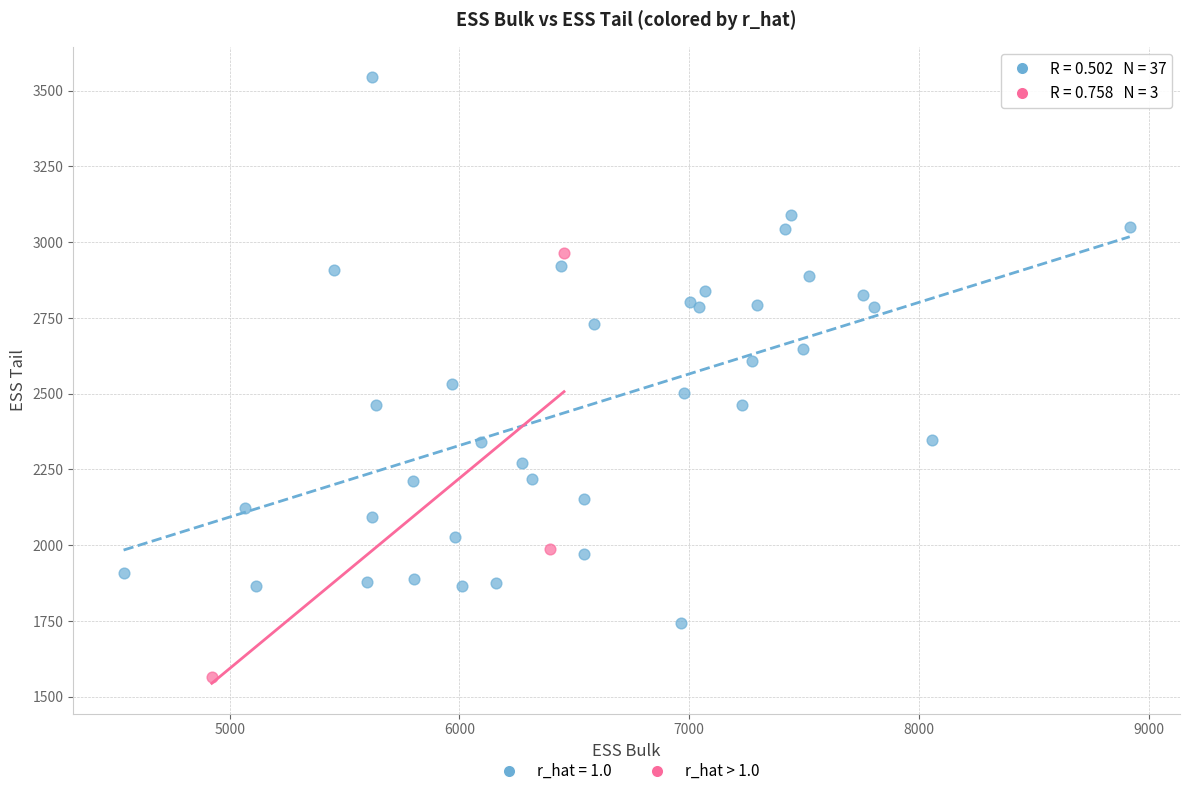

Which series reaches the maximum Y coordinate?

r_hat = 1.0